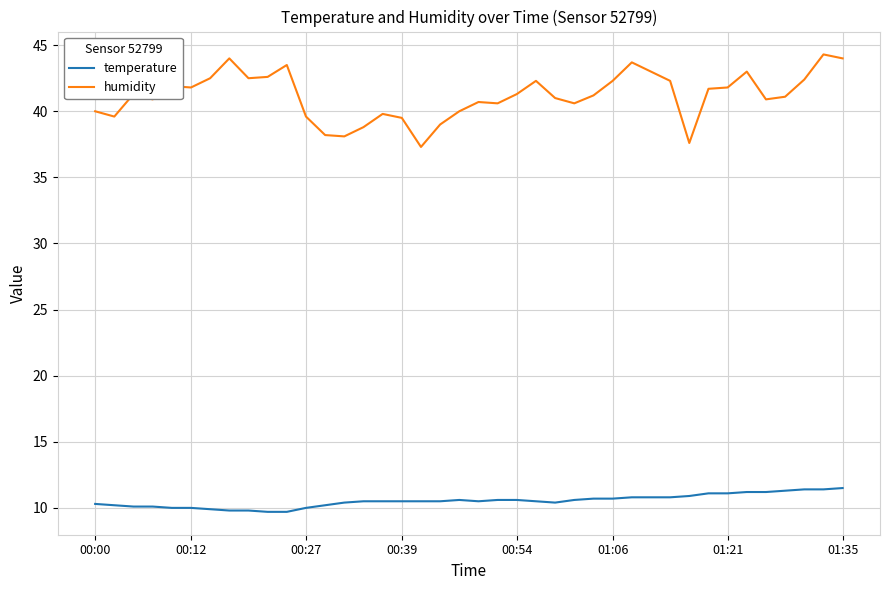

Which series has the largest total across all categories?

humidity